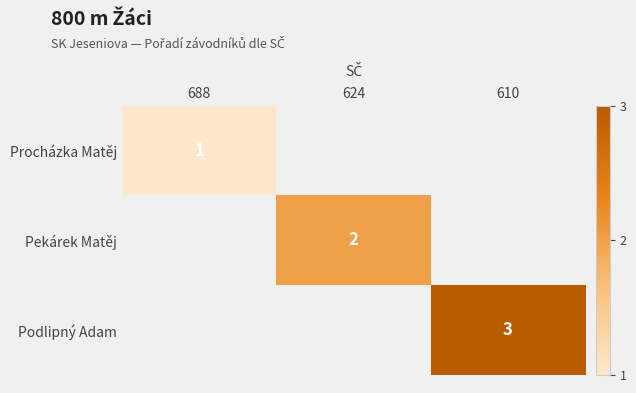

True or false: Podlipný Adam has a value of 3 at 610.

True